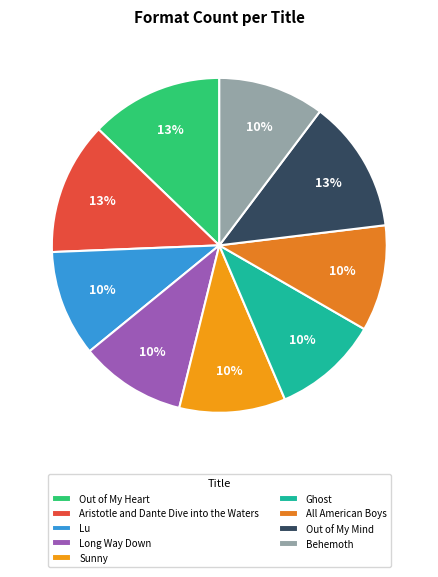

What is the largest slice in the pie chart?

Out of My Heart